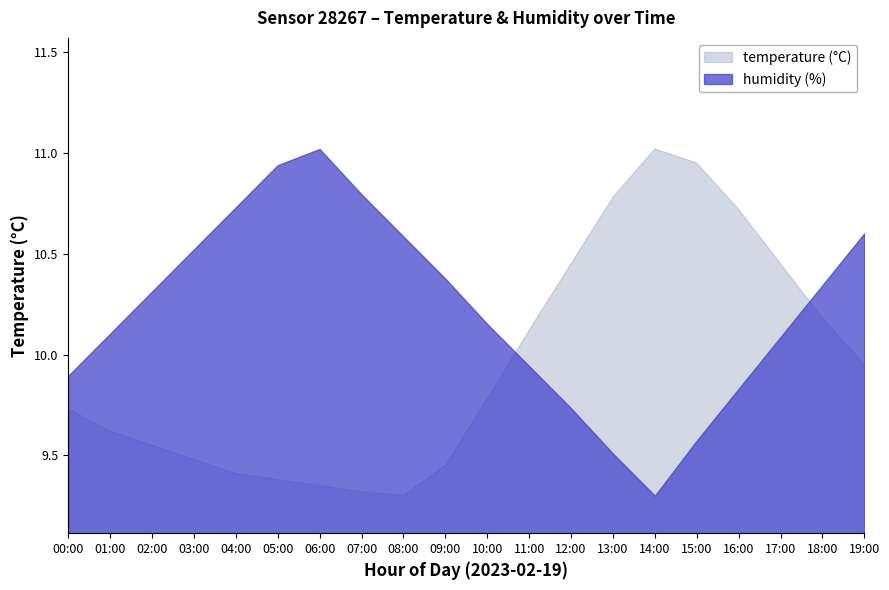

What value does the humidity series have at 13:00?

53.4